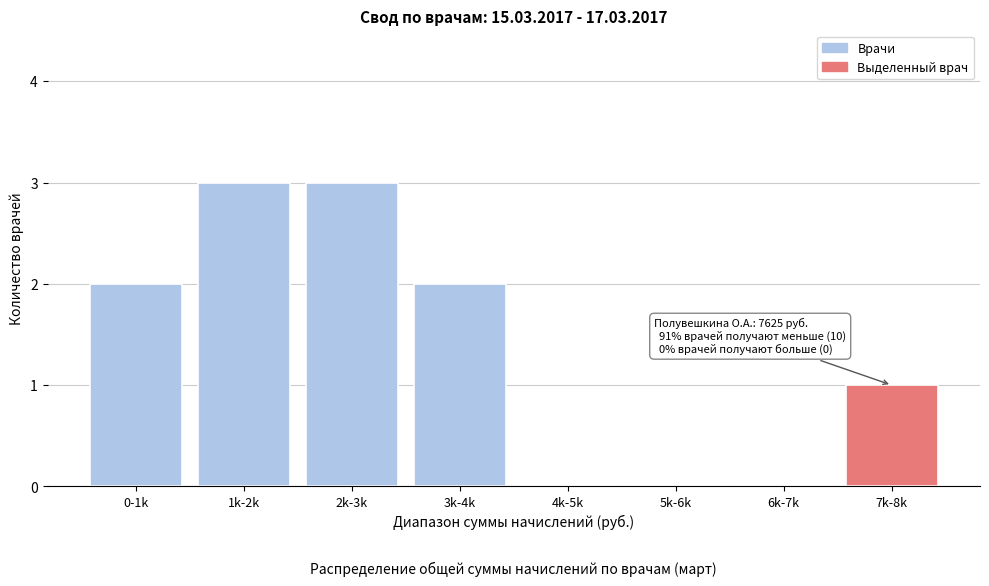

Reading right to left, what are all the values shown in this chart?

7k-8k=1	6k-7k=0	5k-6k=0	4k-5k=0	3k-4k=2	2k-3k=3	1k-2k=3	0-1k=2